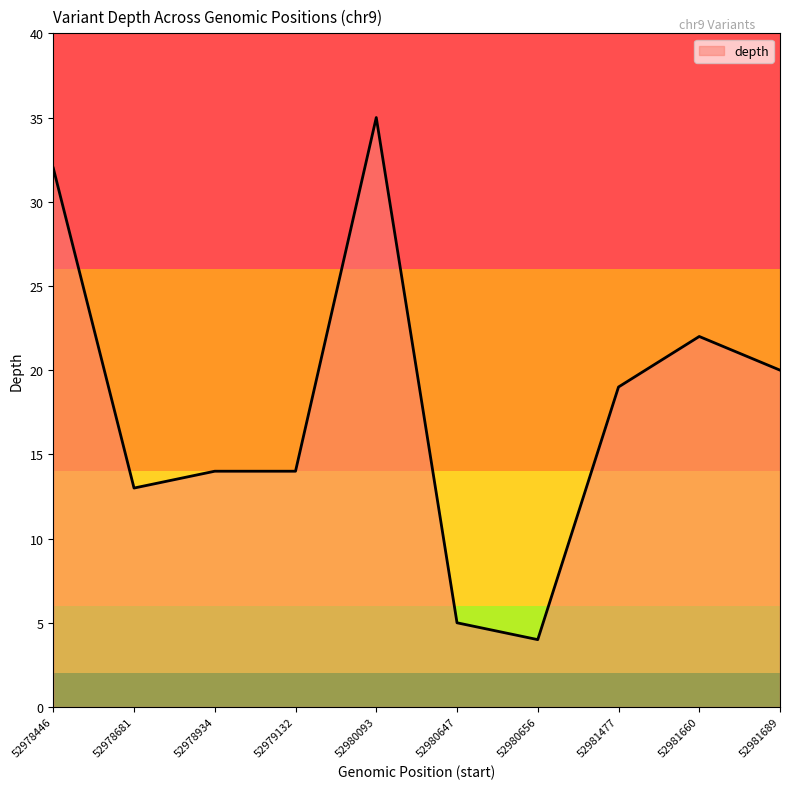

Does the chart display data point markers on the line(s)?

No